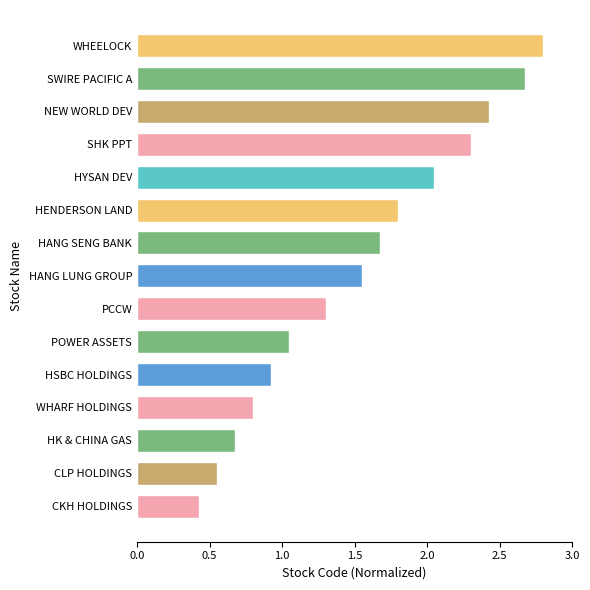

What is the average value?

1.5